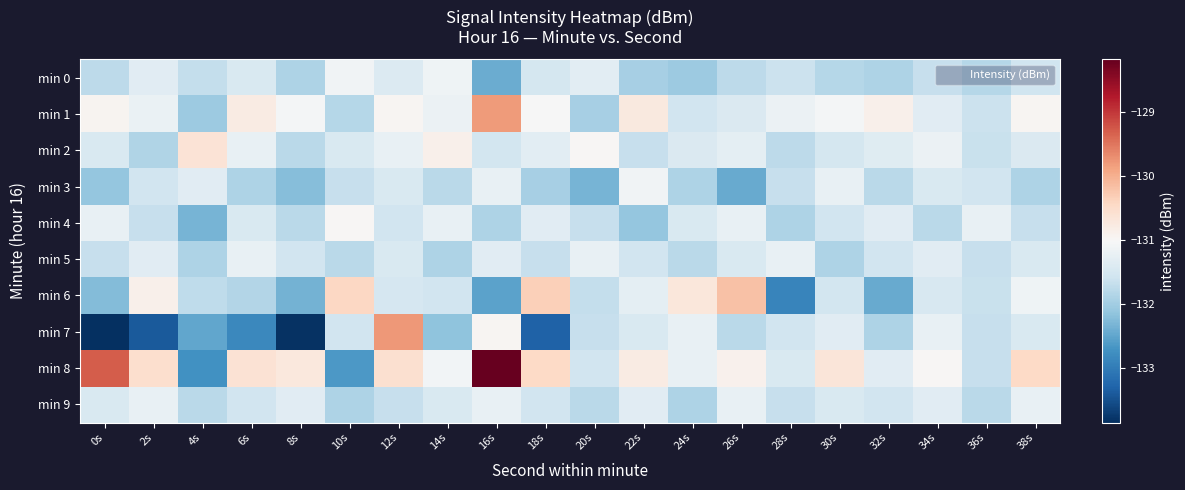

Which series has the largest total across all categories?

min 8